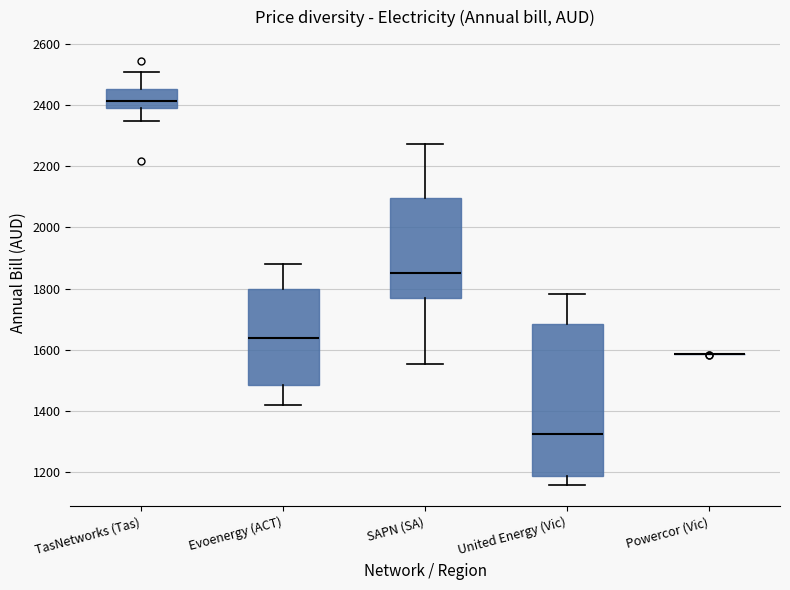

Where is the upper edge of the box for United Energy (Vic) on the y-axis? The values are not printed on the chart, so give them approximately, as read against the axis.

1680